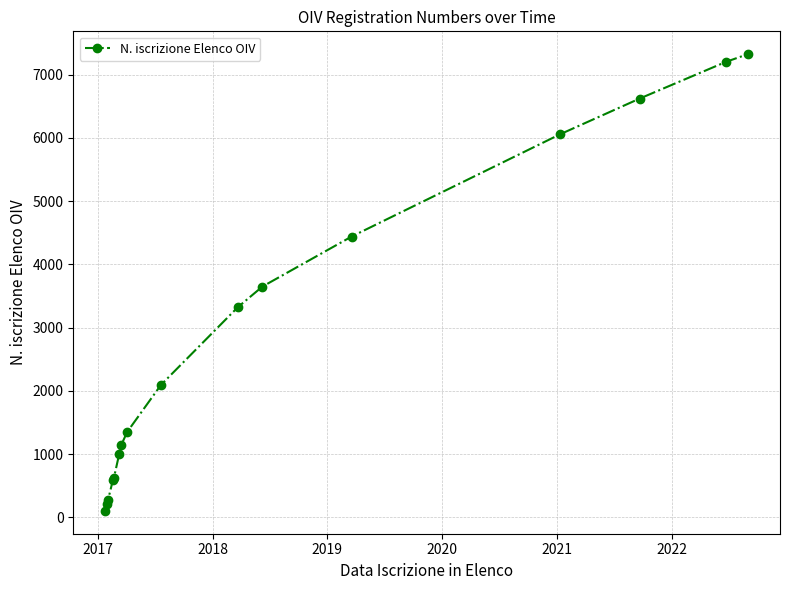

What is the maximum value shown in the chart?

7325